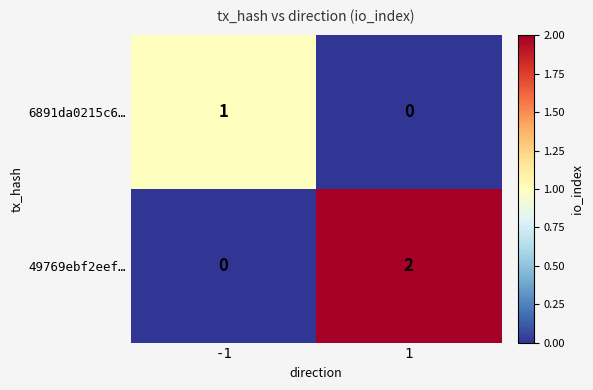

The 49769ebf2eef… series shows 0 at -1. True or false?

True